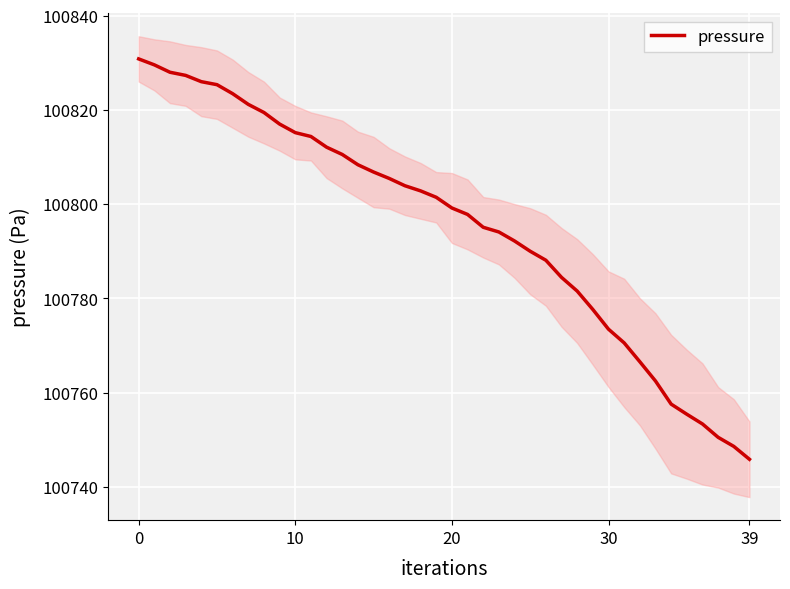

What is the difference between the second highest and second lowest values?

81.0